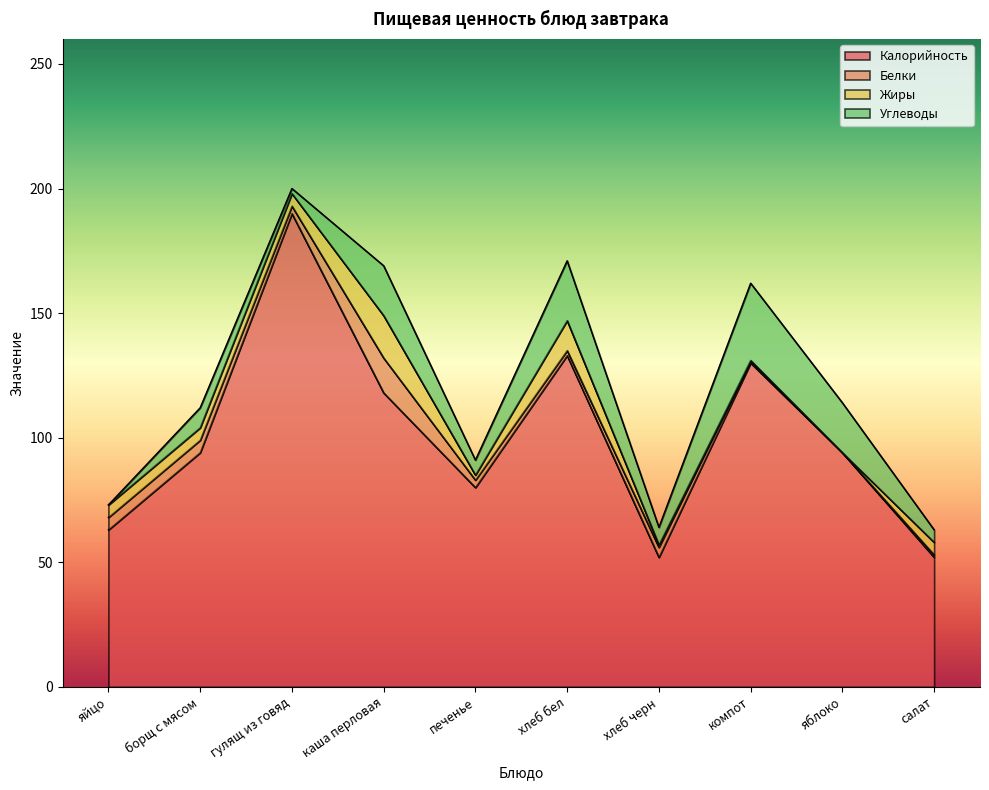

At which label does Углеводы reach its peak?

компот